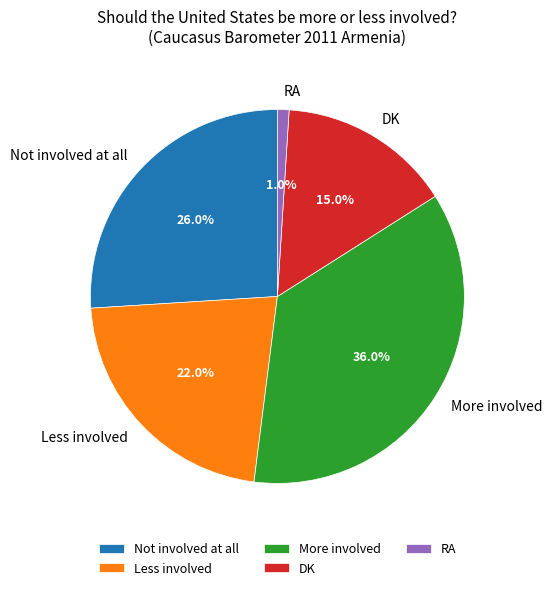

Does Less involved represent more than half of the total?

No